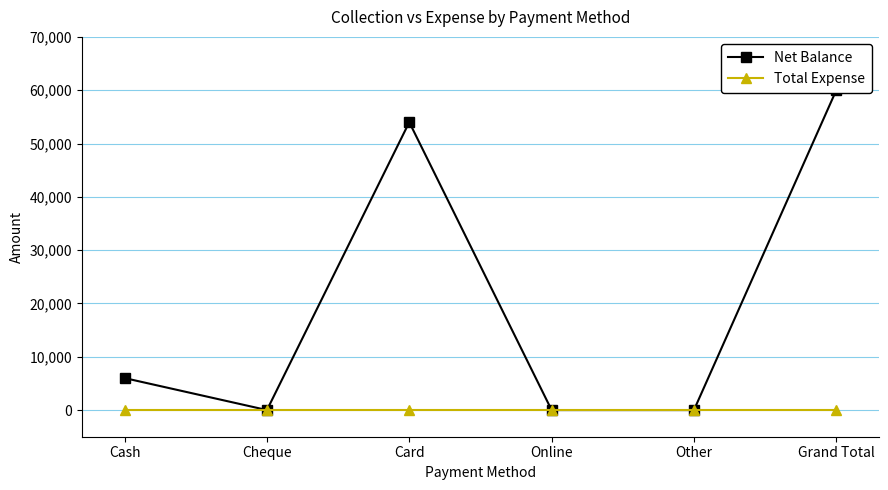

What is the average value of the Net Balance series?

20000